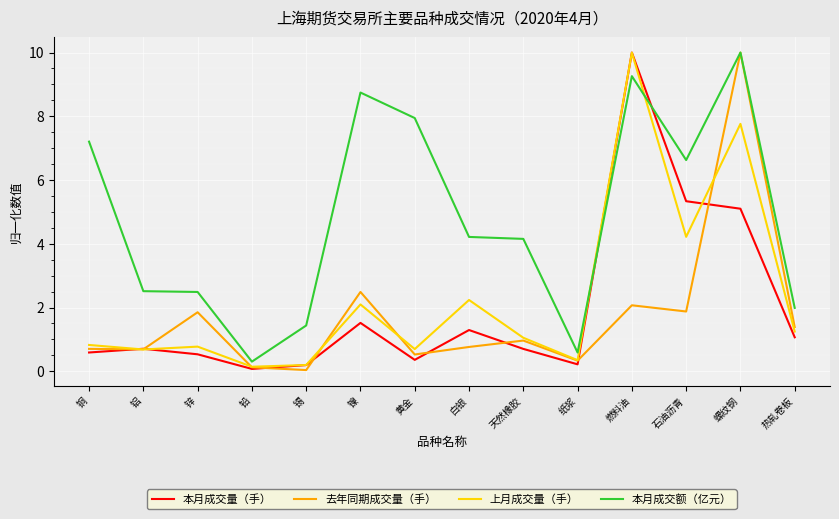

True or false: 上月成交量（手） and 本月成交额（亿元） intersect in this chart.

True